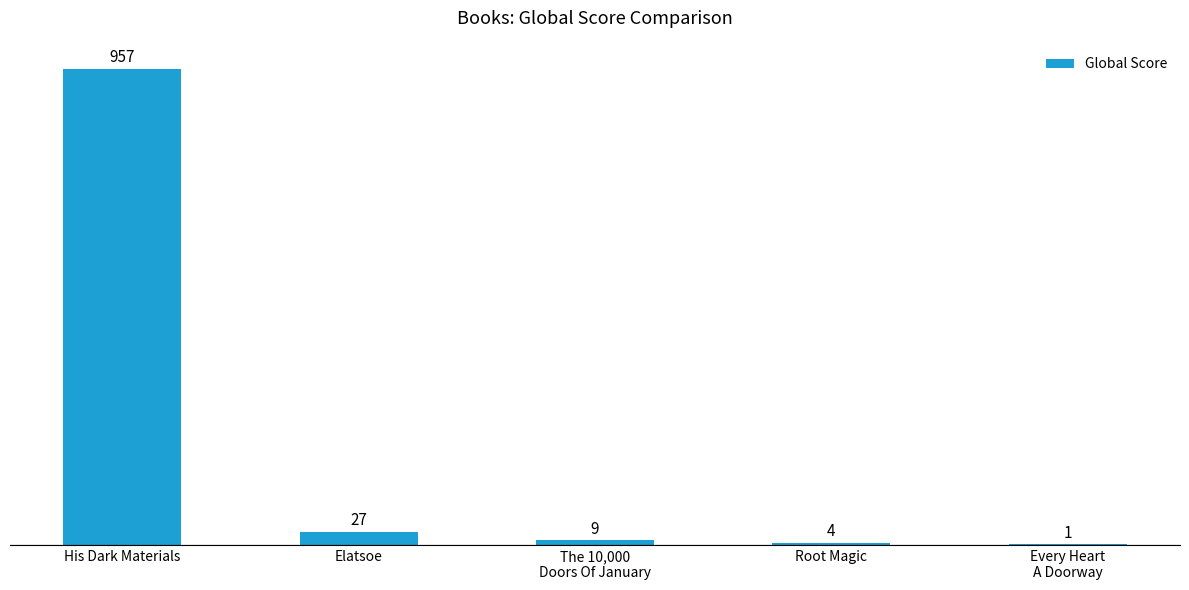

Reading left to right, transcribe all the data shown in this chart.

His Dark Materials=957	Elatsoe=27	The 10,000
Doors Of January=9	Root Magic=4	Every Heart
A Doorway=1